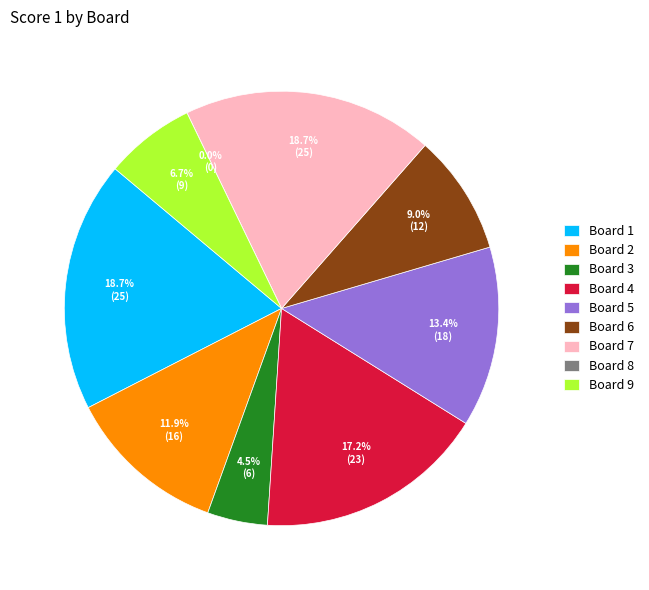

To the nearest percent, what is the difference between the largest and smallest slice percentages?

19%